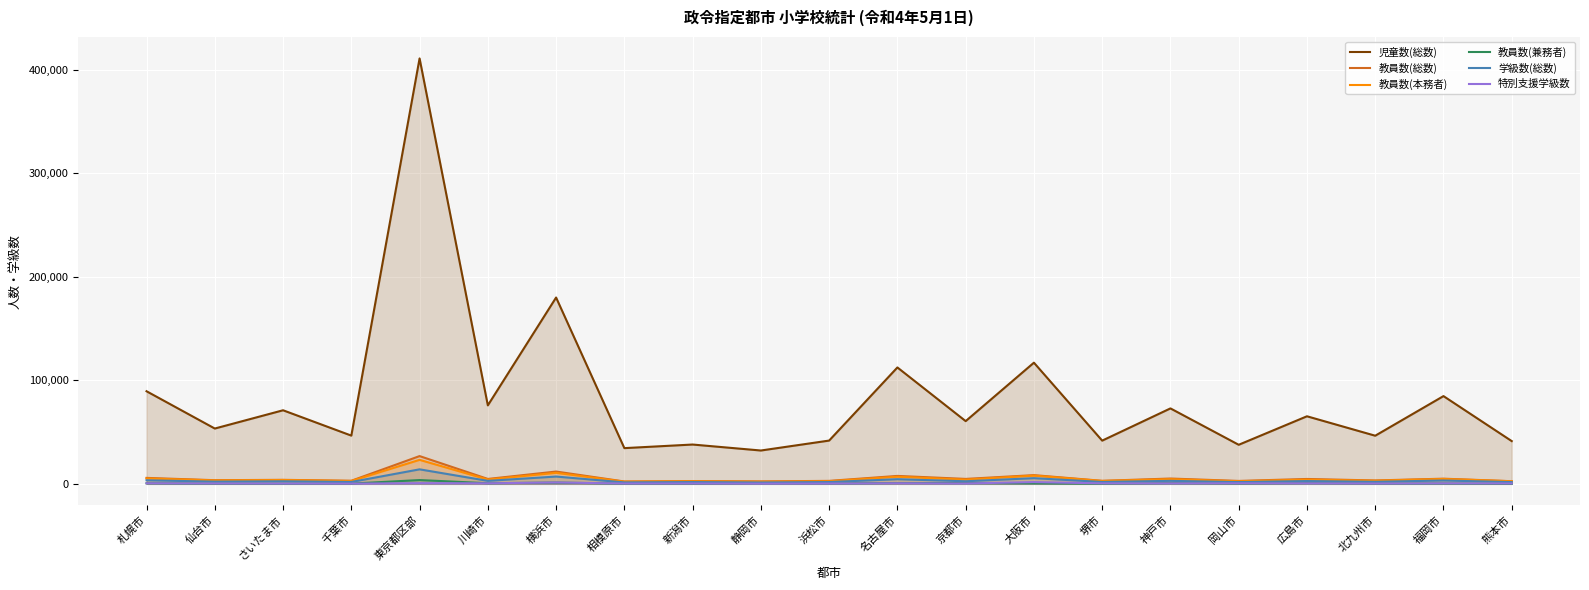

Is it true that 特別支援学級数 equals 117 at 札幌市?

False